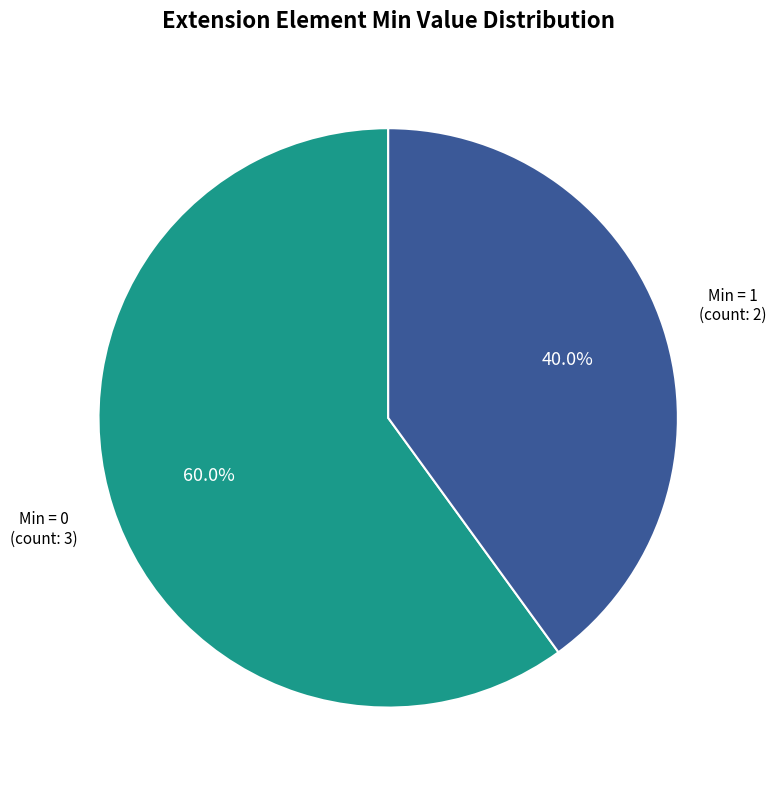

Does any single category account for the majority?

Yes